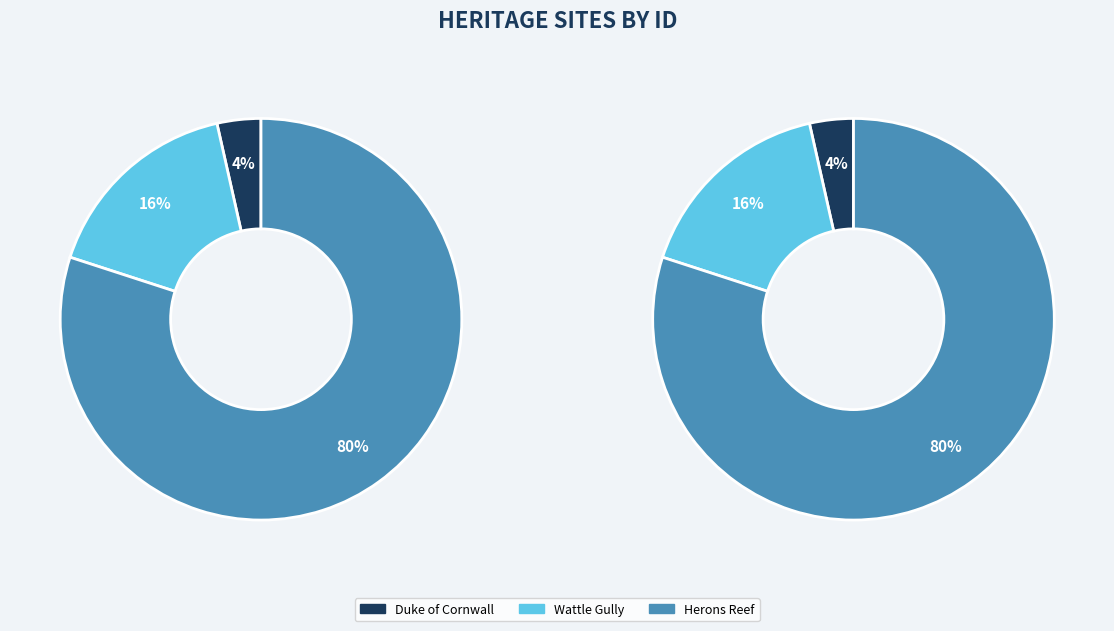

Is it true that WATTLE GULLY GOLD MINE is 16% of the pie?

True